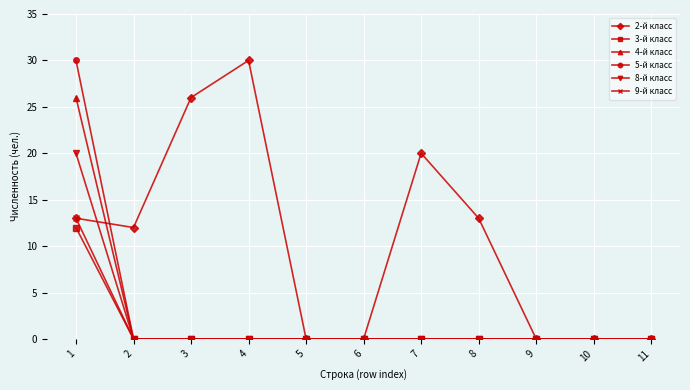

What is the difference between the 2-й класс values at 8 and 11?

13